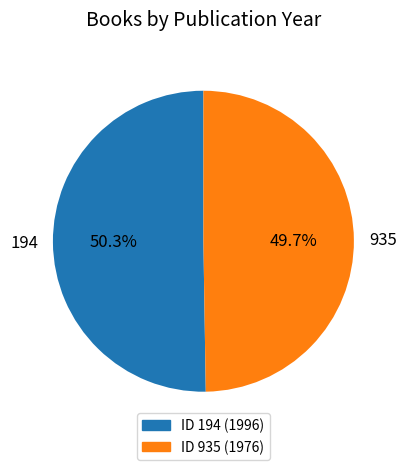

What percentage do 194 and 935 together represent?

100.0%